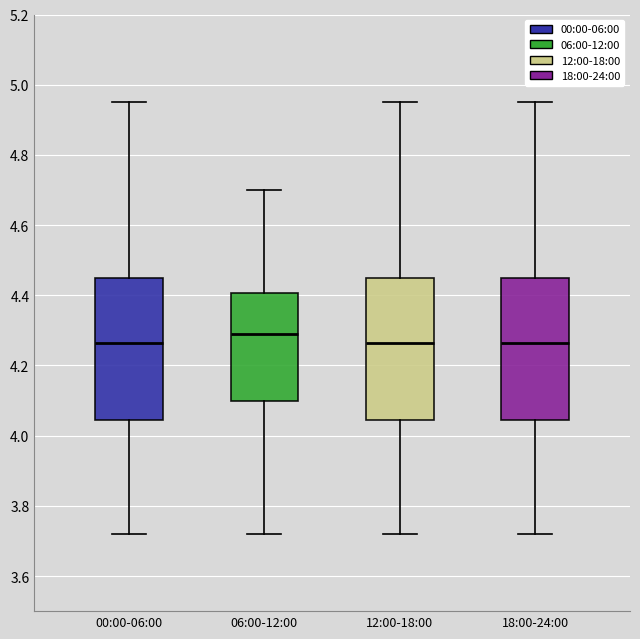

Reading left to right, transcribe this box plot: for each box, give where its median line is, the range the box spans, and where its two whiskers end, as read against the y-axis. The values are not printed on the chart, so give them approximately, as read against the axis.

00:00-06:00: median 4.26, box 4.04 to 4.46, whiskers 3.72 to 4.96
06:00-12:00: median 4.30, box 4.10 to 4.40, whiskers 3.72 to 4.70
12:00-18:00: median 4.26, box 4.04 to 4.46, whiskers 3.72 to 4.96
18:00-24:00: median 4.26, box 4.04 to 4.46, whiskers 3.72 to 4.96